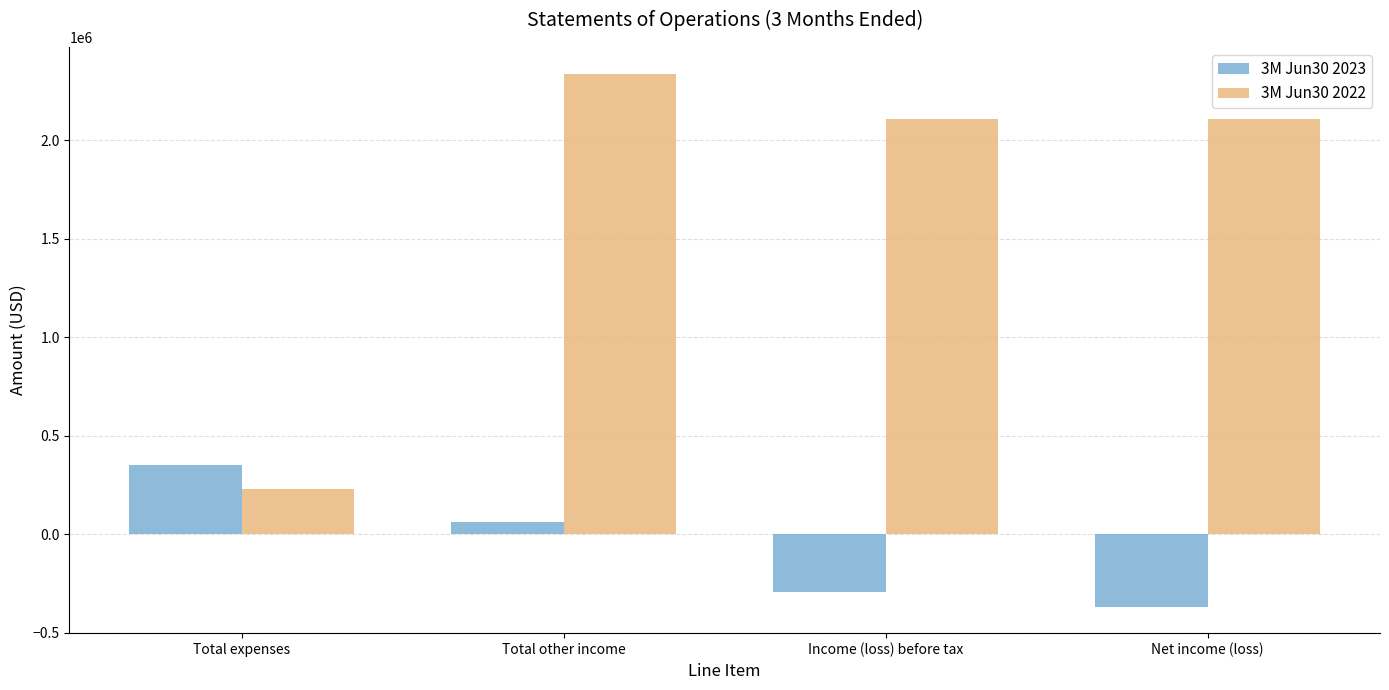

What is the value of the 3M Jun30 2022 bar at the 4th from the left?

2107058